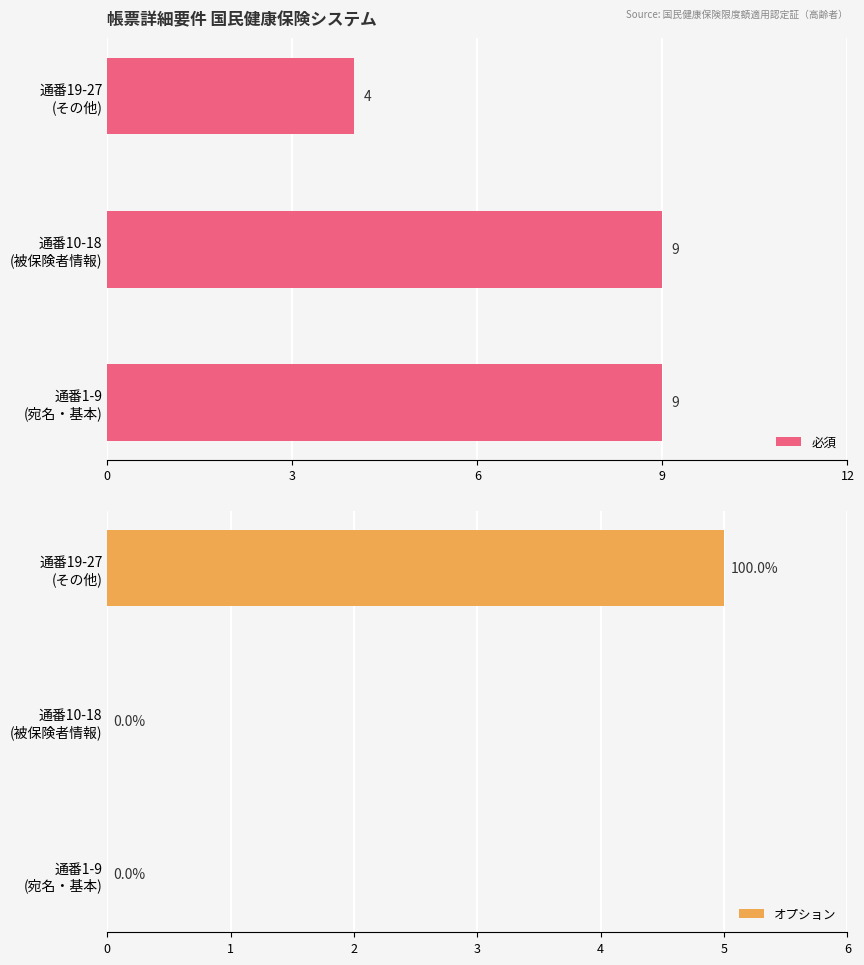

At how many categories does at least one series exceed 8?

2